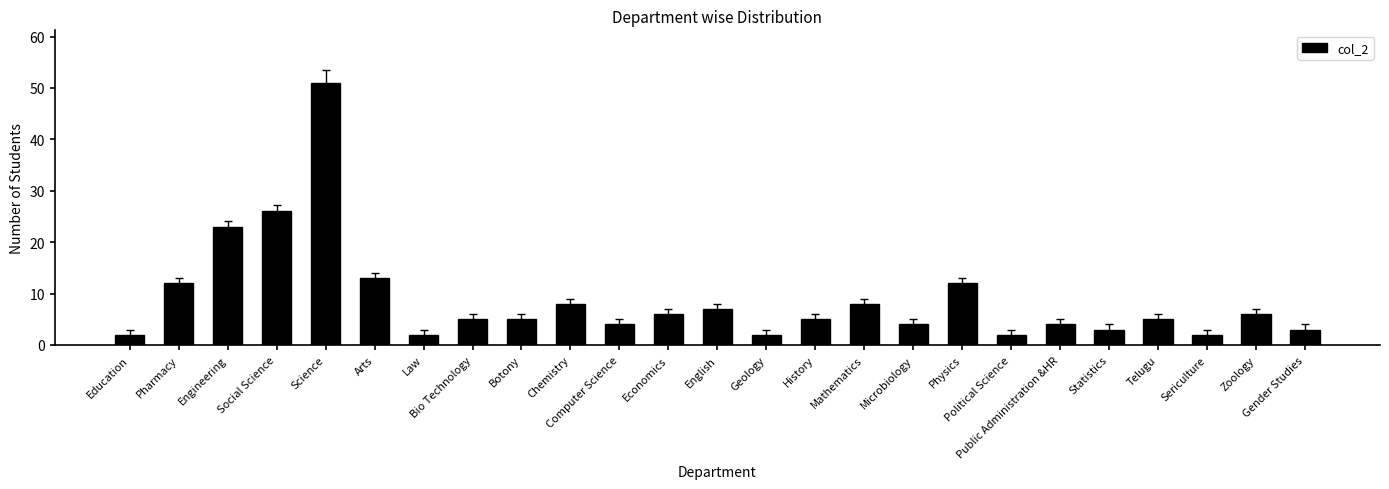

Approximately how many times larger is the value at Engineering compared to Bio Technology?

4.6